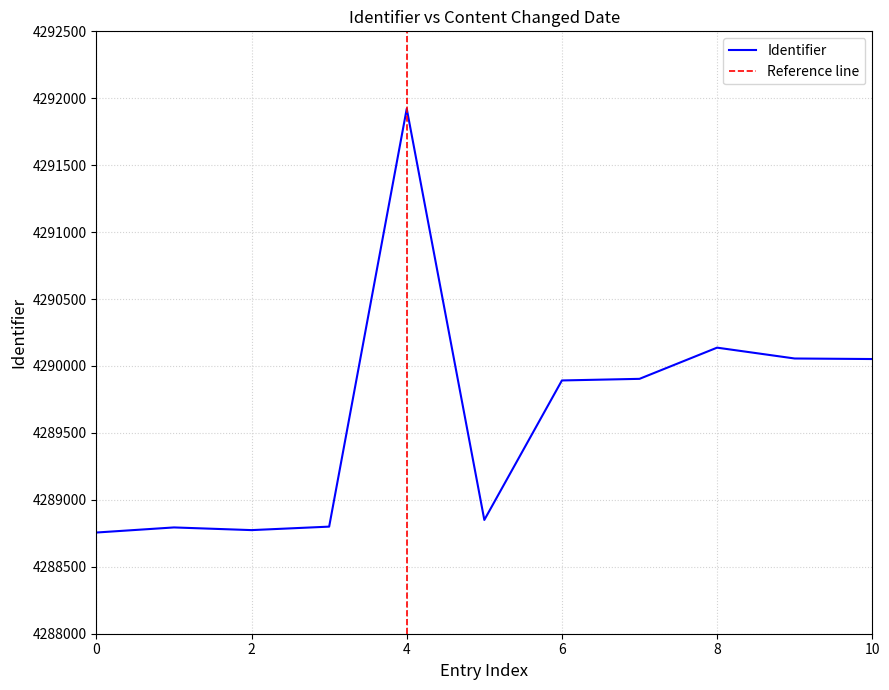

How many lines are shown in the chart?

1